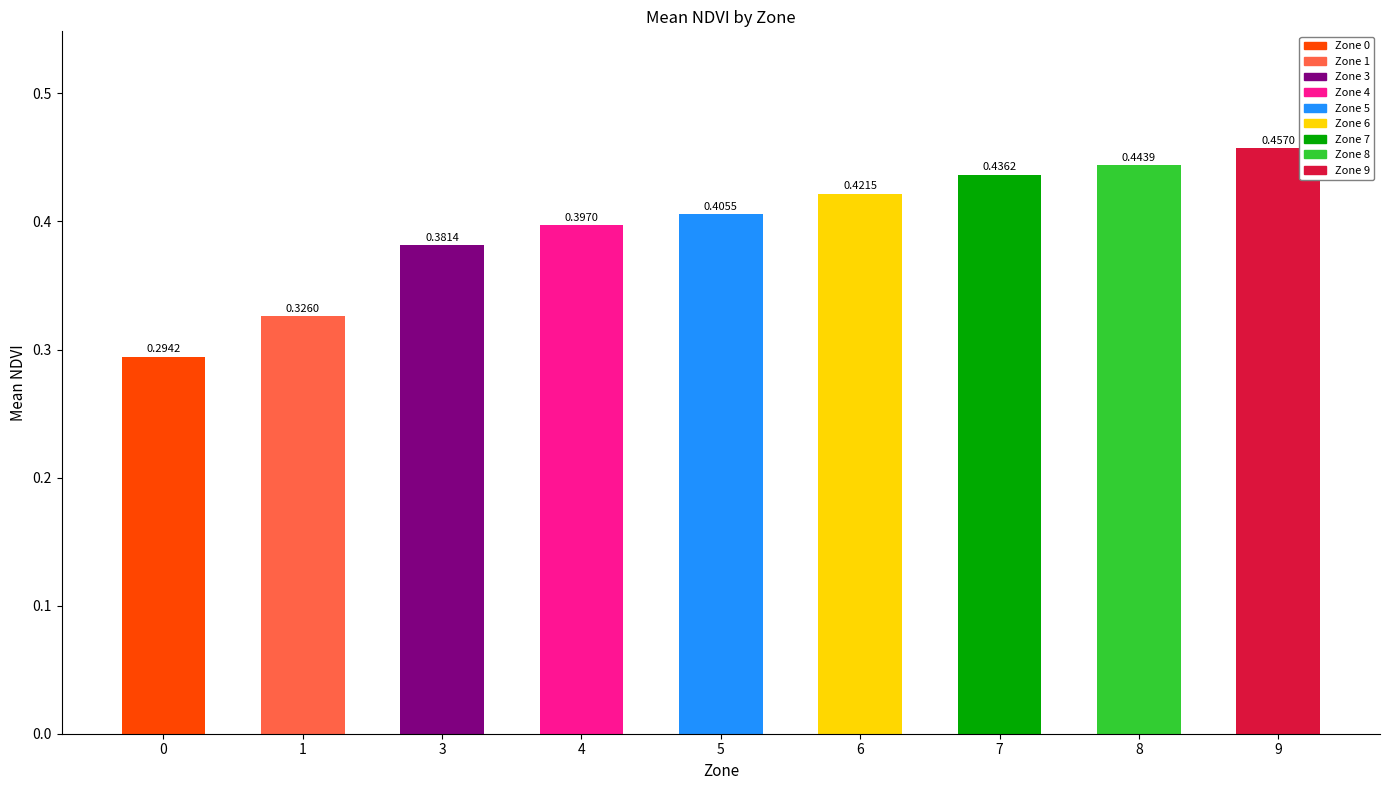

Are the bars grouped side by side (vs. stacked)?

No